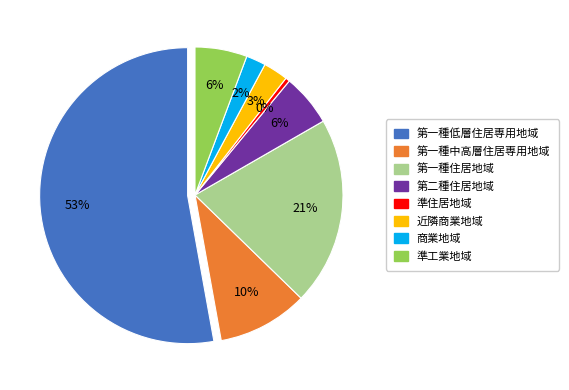

Which slice represents more than half of the pie?

第一種低層住居専用地域